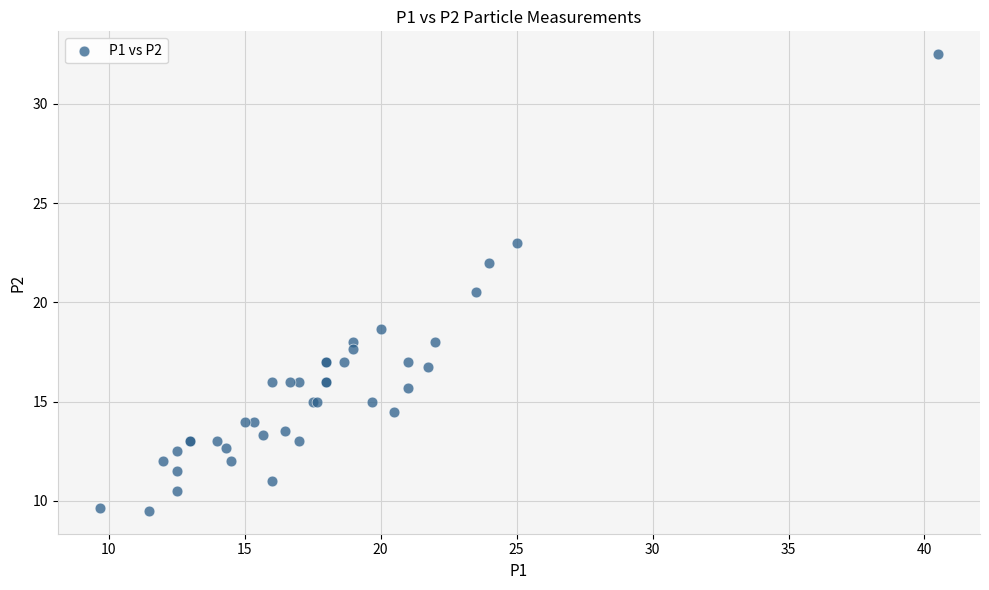

What Y value in the scatter plot is closest to 21?

20.5